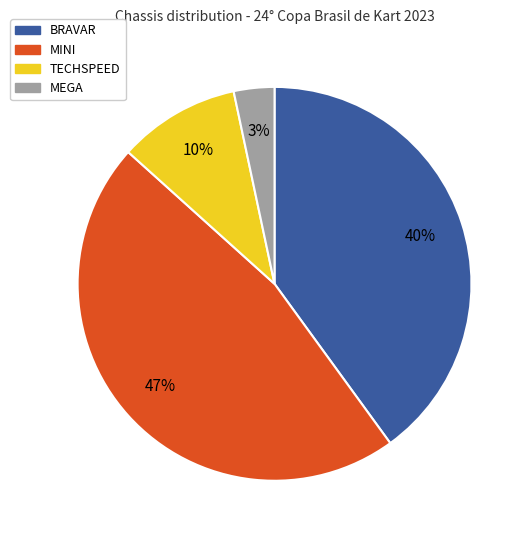

Does BRAVAR represent more than half of the total?

No